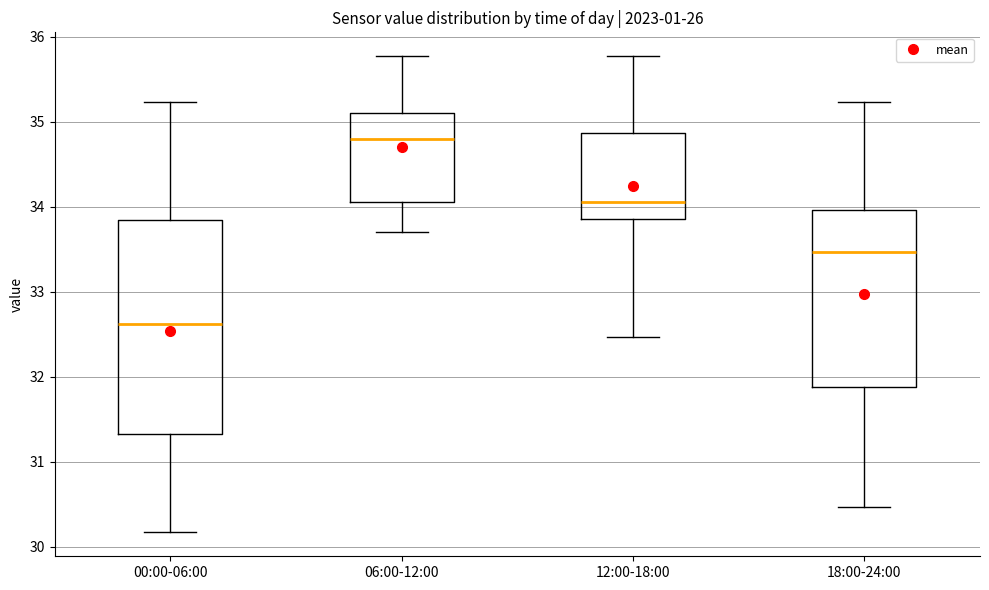

Where does the upper whisker of the box for 00:00-06:00 end on the y-axis? The values are not printed on the chart, so give them approximately, as read against the axis.

35.2